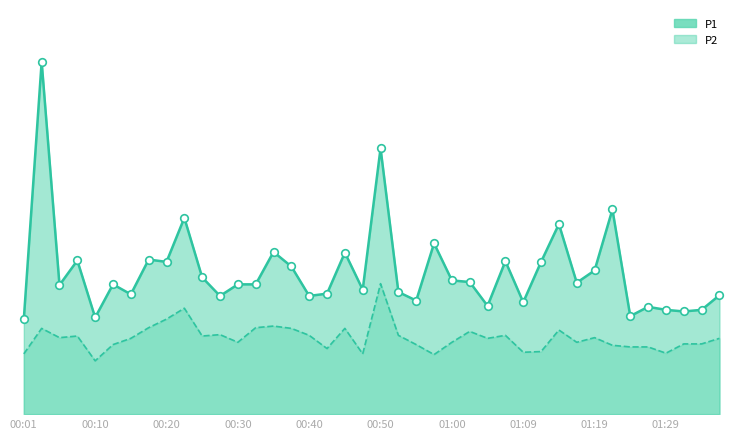

Which series has the largest Y range (max minus min)?

P1